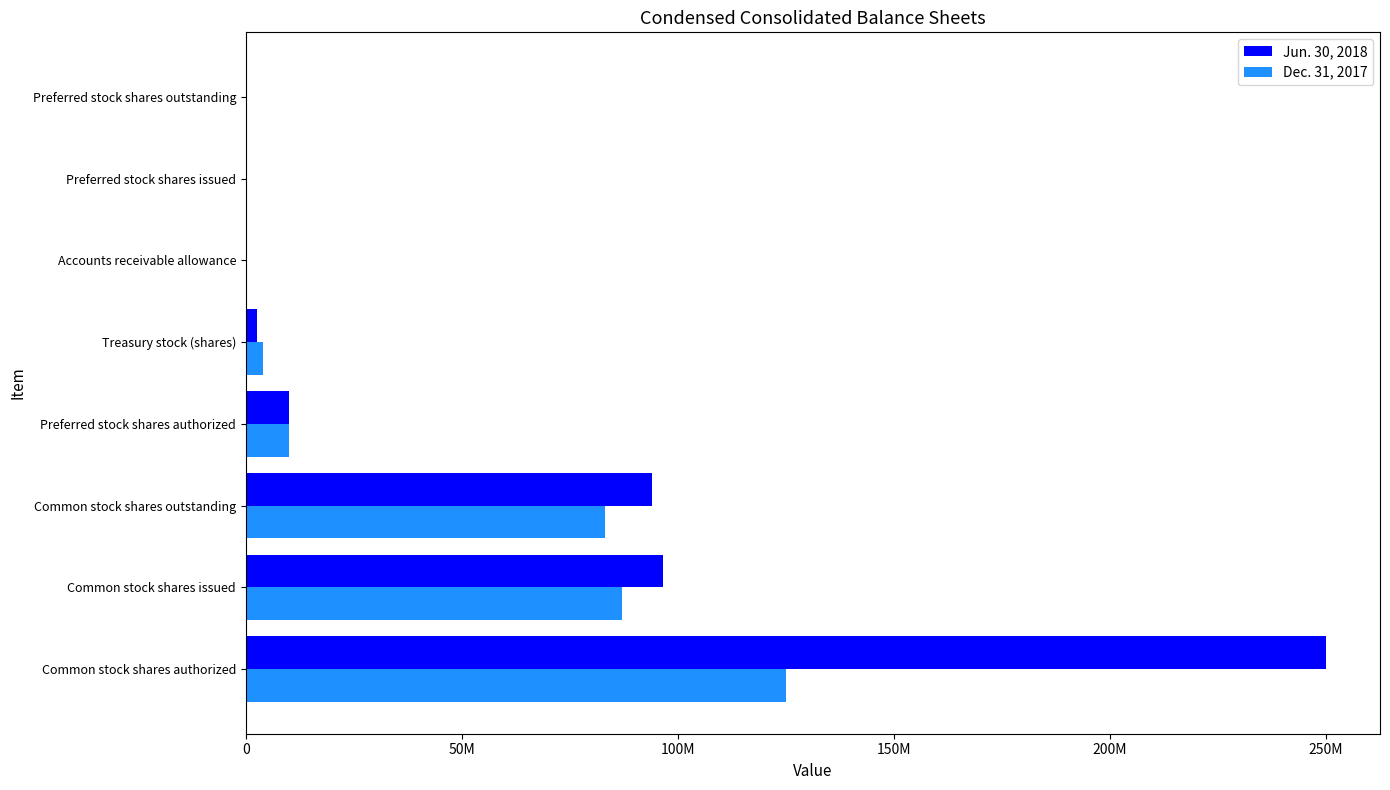

What are all the series names shown in the legend?

Jun. 30, 2018, Dec. 31, 2017